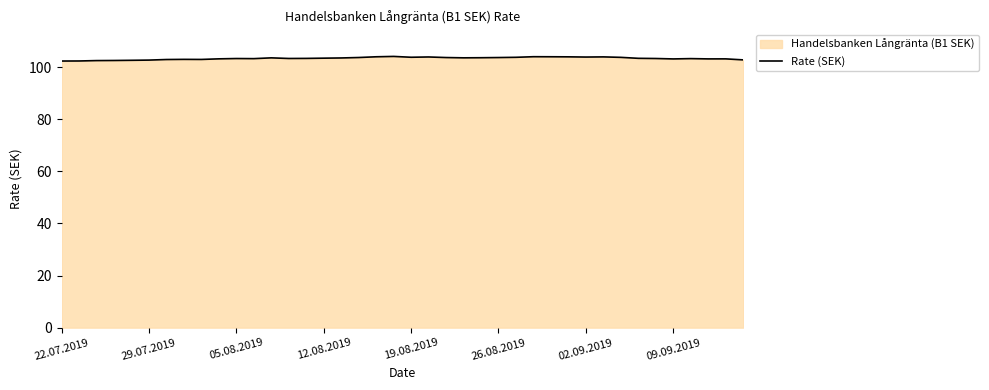

True or false: the data shows 64.3 at 28.

False